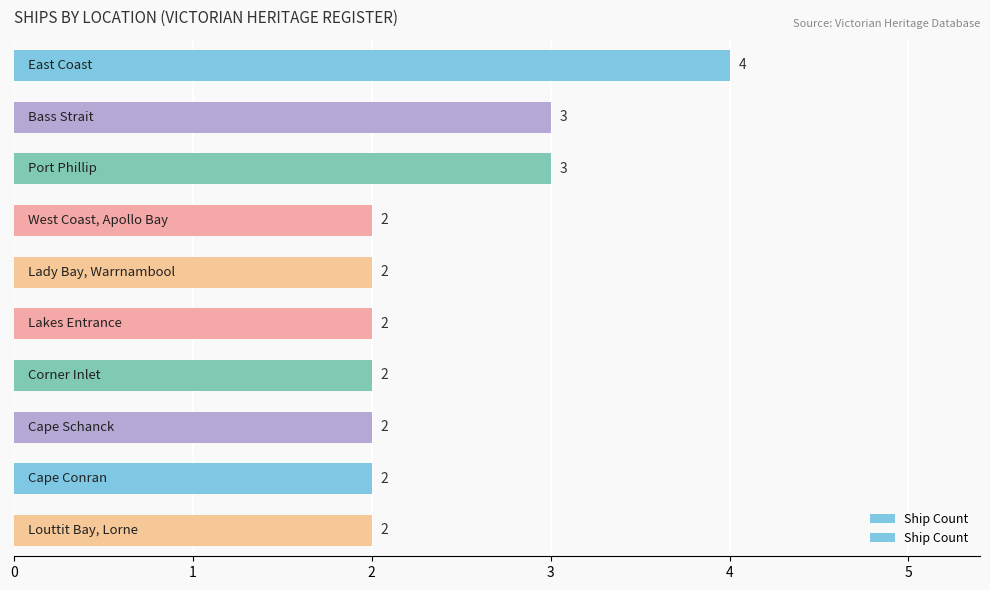

What is the difference between the maximum and minimum values?

2